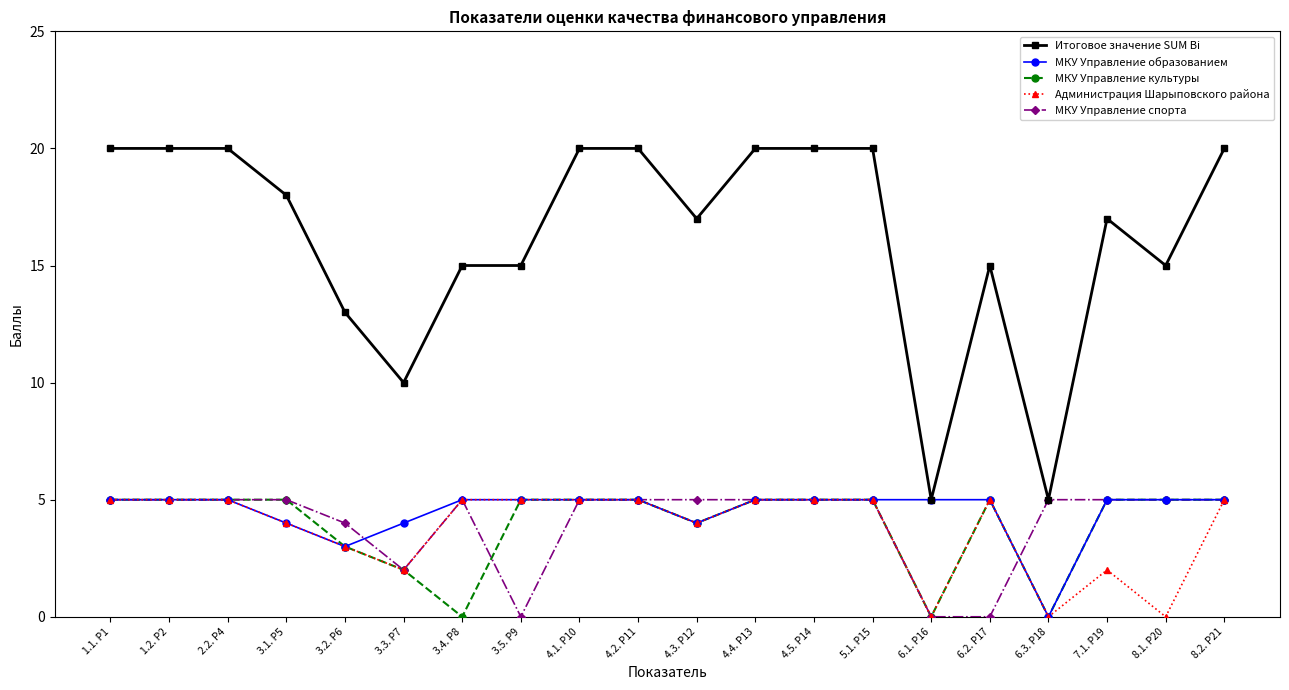

The Администрация Шарыповского района series shows 5 at 4.4. Р13. True or false?

True